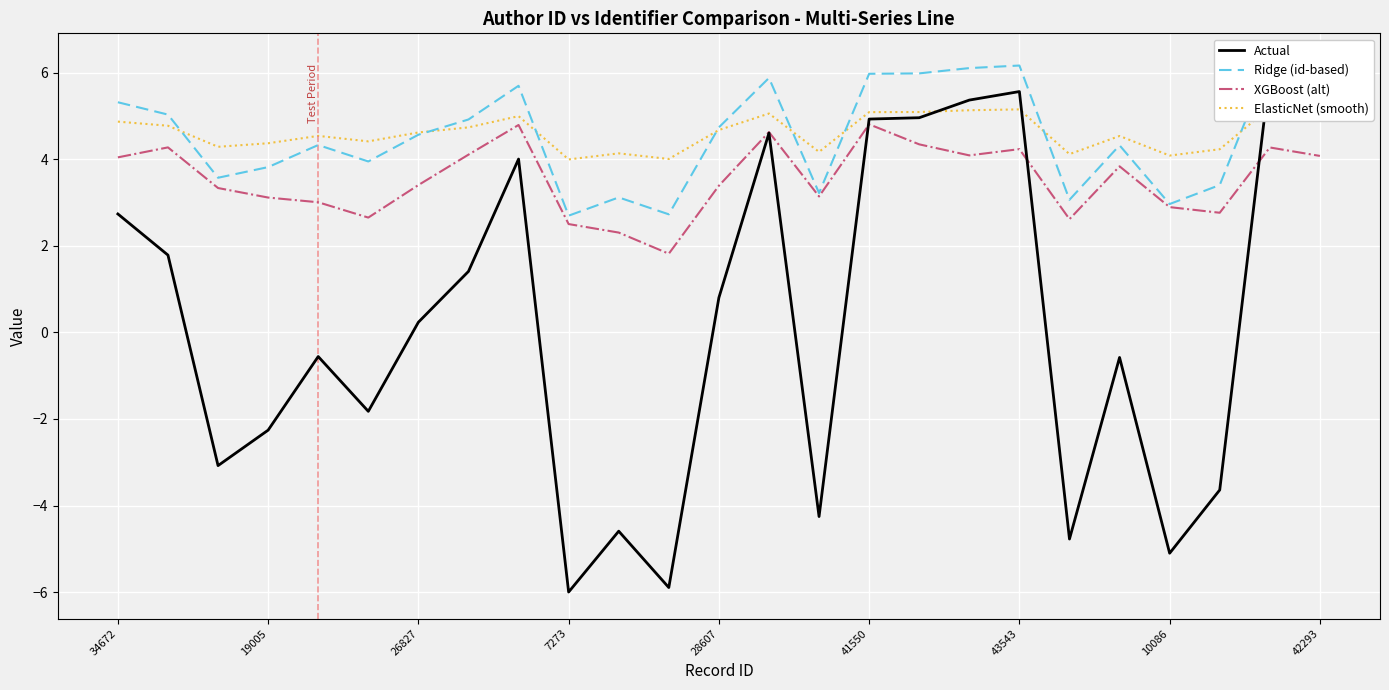

How many data points in Ridge (id-based) are less than 4?

10